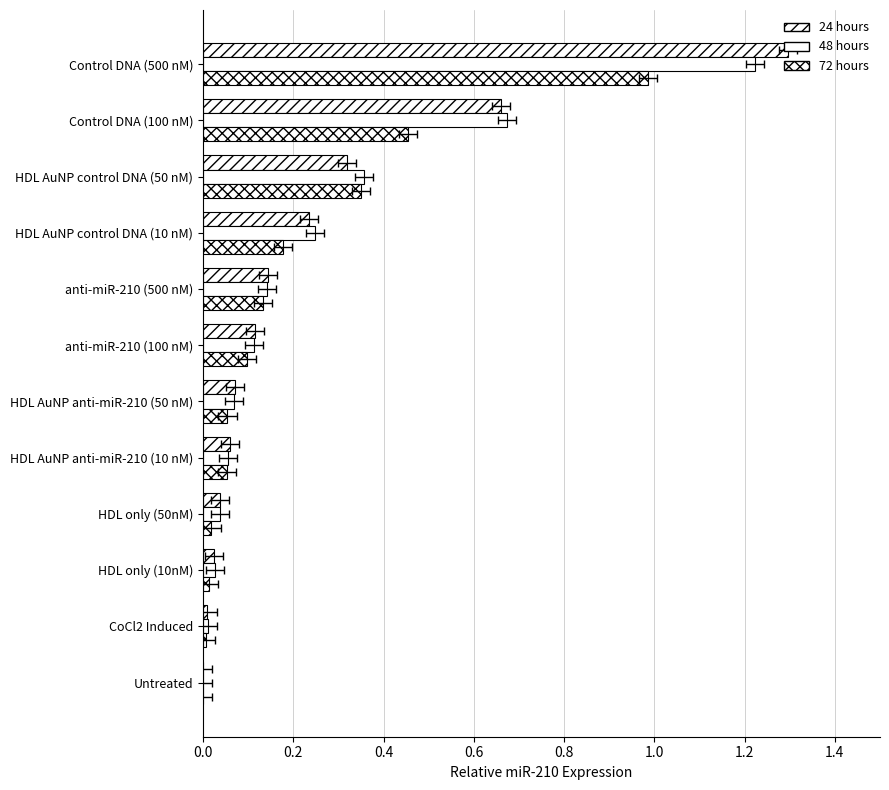

What is the difference between the highest and lowest values at 8?

0.1